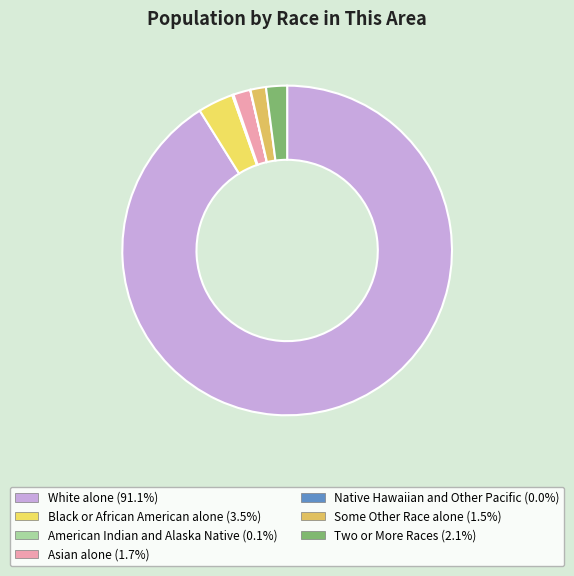

What is the total percentage of Black or African American alone and Asian alone?

5.2%